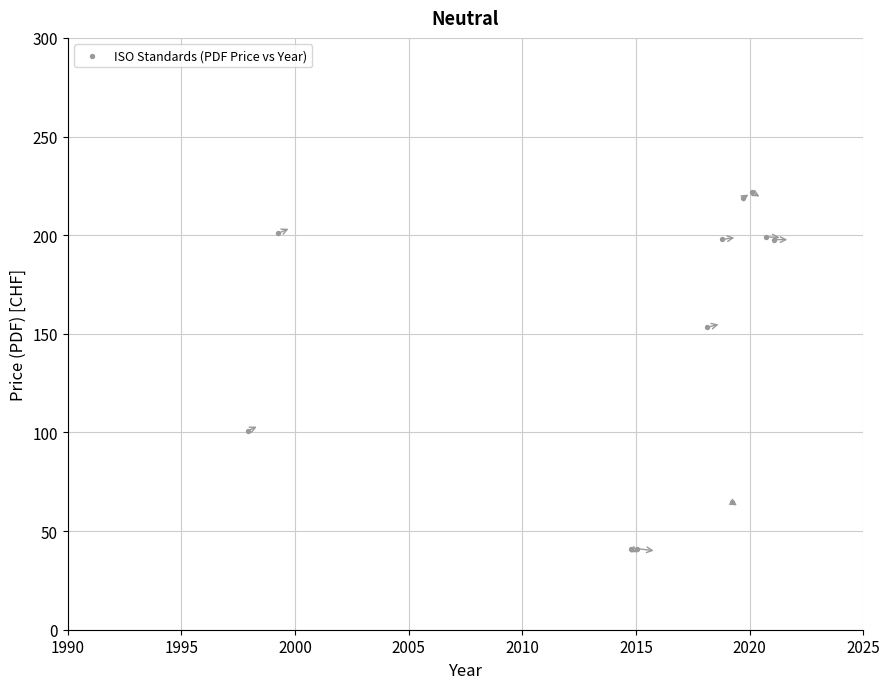

What Y value in the scatter plot is closest to 131?

153.3